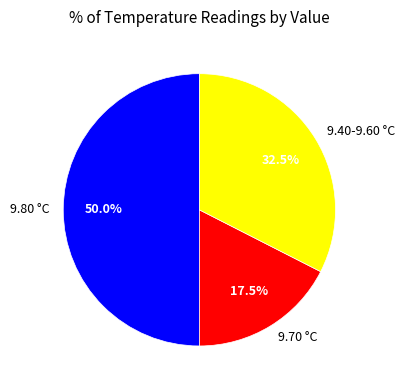

To the nearest percent, what is the difference between the largest and smallest slice percentages?

32%